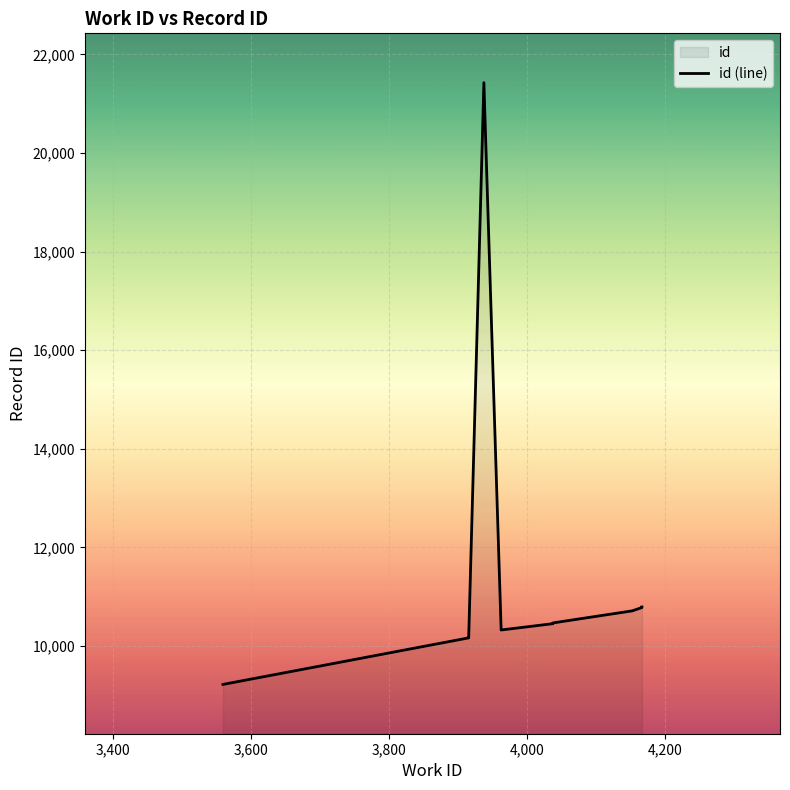

The value at 7 is 15073. True or false?

False